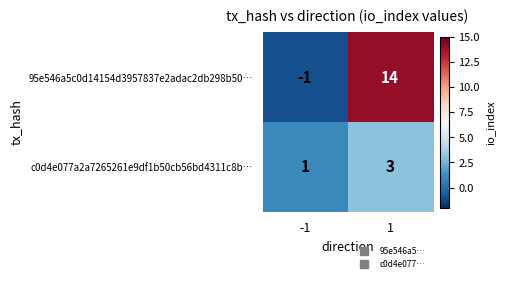

At which category is the sum across all series the highest?

1